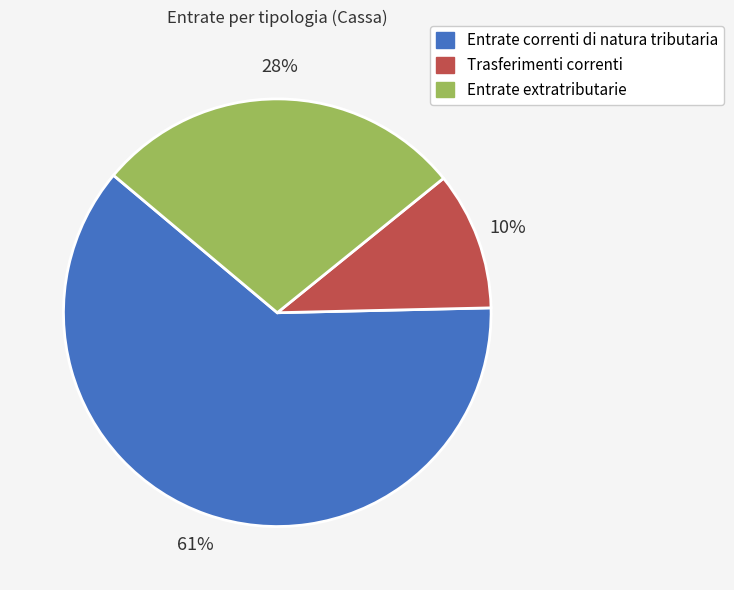

To the nearest percent, what portion does Trasferimenti correnti represent?

10%